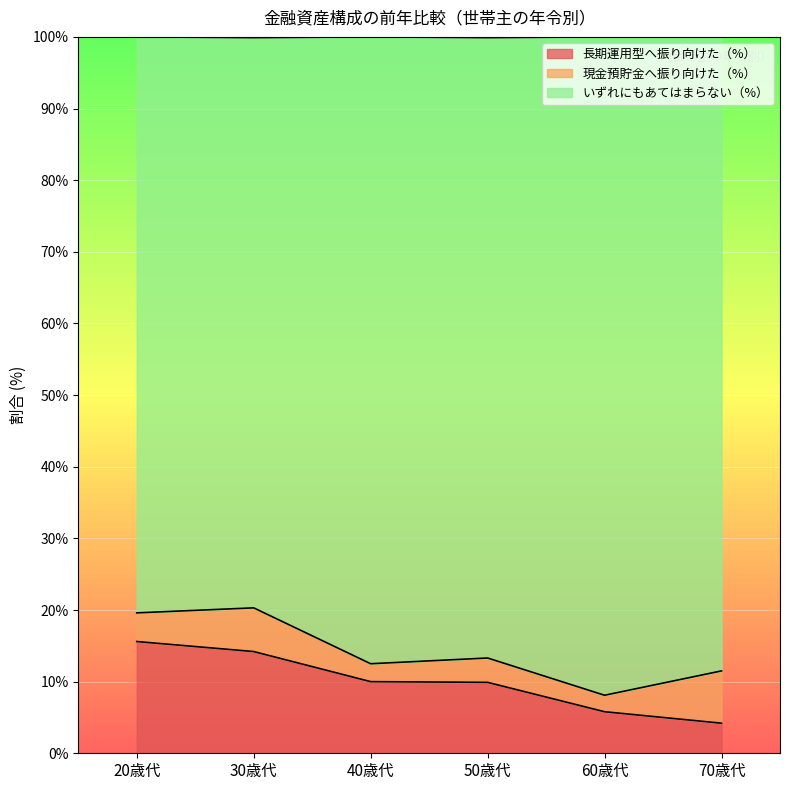

True or false: 長期運用型へ振り向けた（%） and いずれにもあてはまらない（%） intersect in this chart.

False